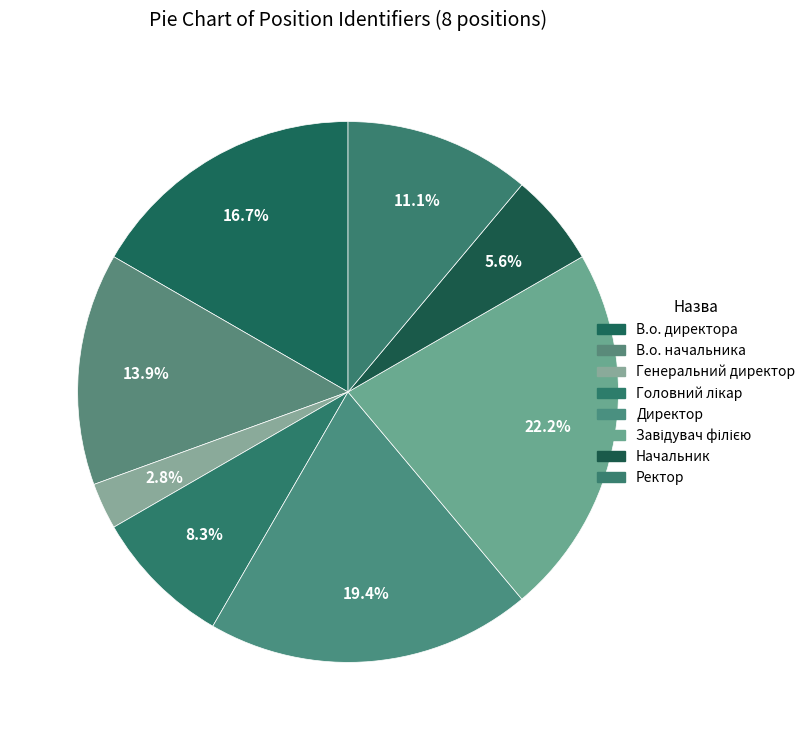

Count the number of slices in the pie.

8